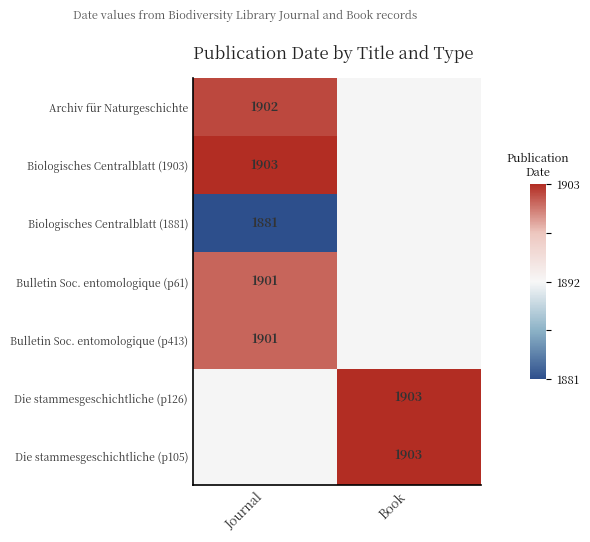

Which has a higher value, Book or Journal?

Journal